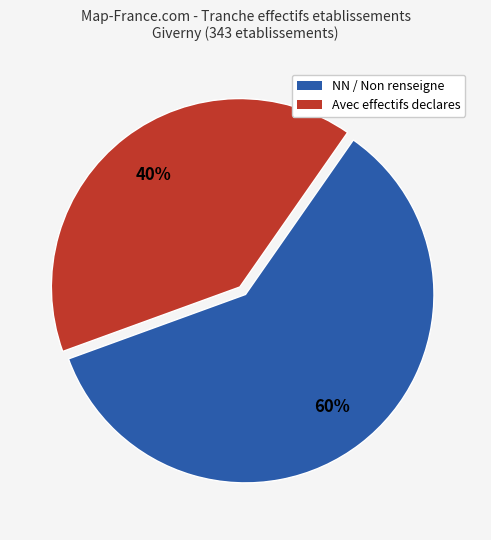

Does any single category account for the majority?

Yes